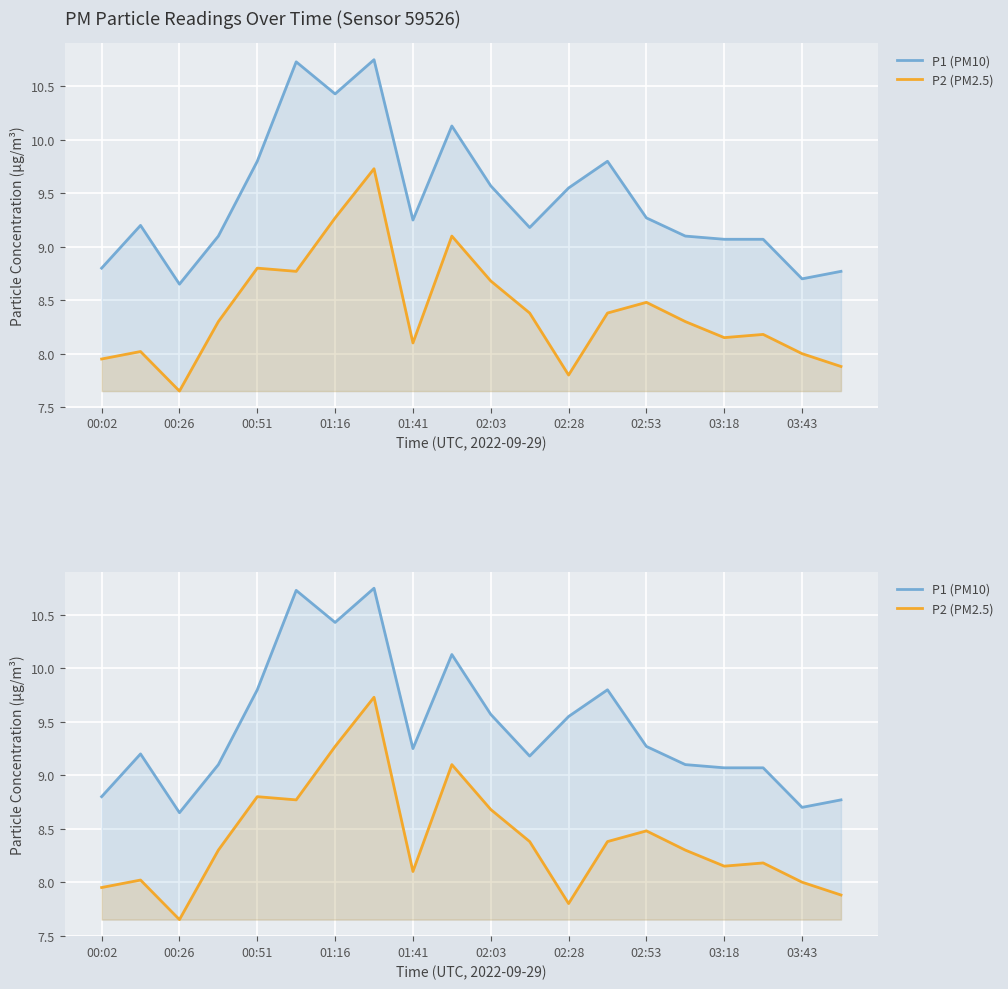

The P2 (PM2.5) series shows 8.2 at 03:18. True or false?

True